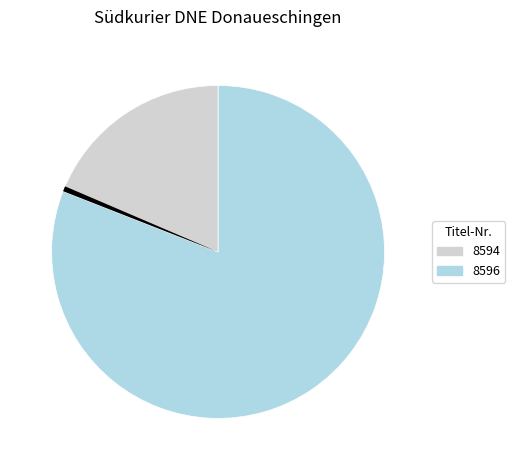

Rank the categories by Verkauf value from highest to lowest.

8594, 8596